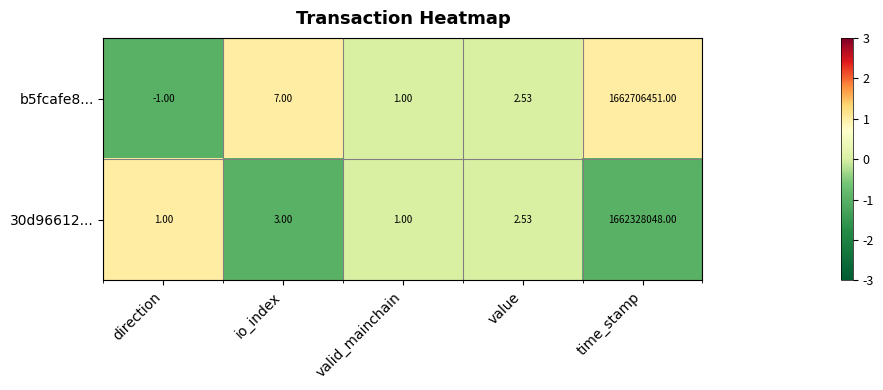

At which category is the sum across all series the highest?

time_stamp